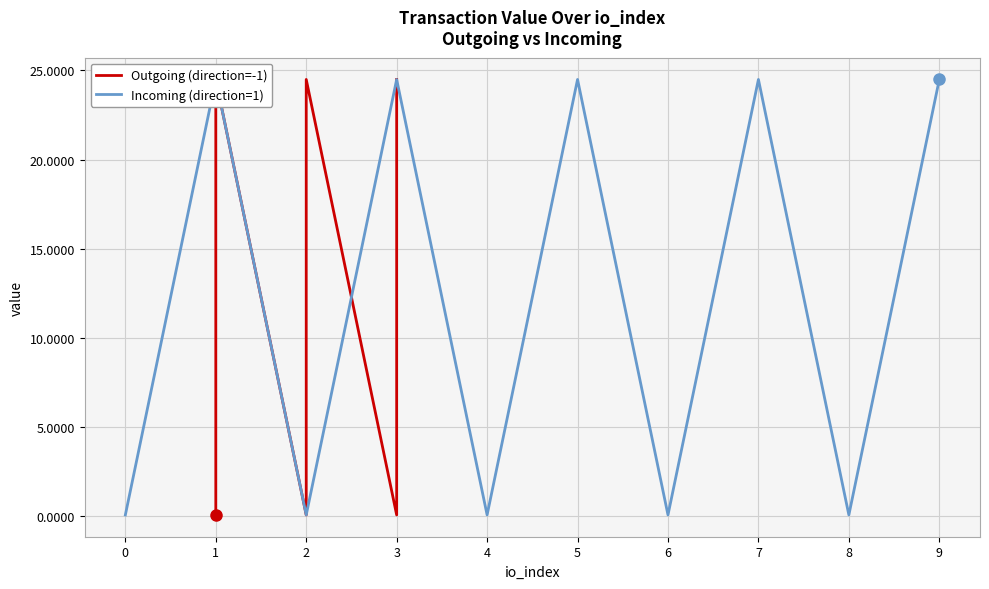

The Incoming (direction=1) series shows 24.5 at 9. True or false?

True